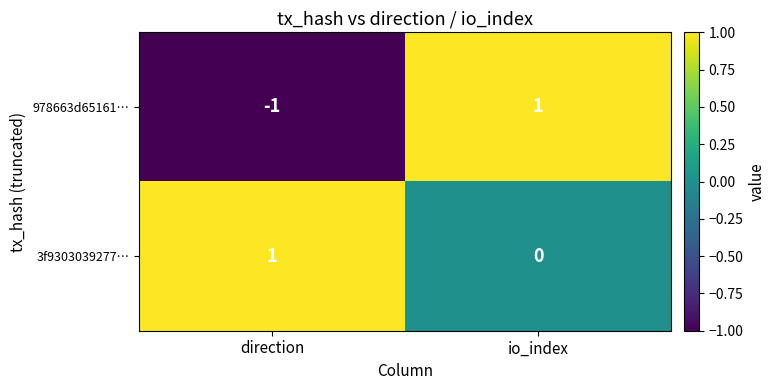

Which category has the lowest value across all series?

direction